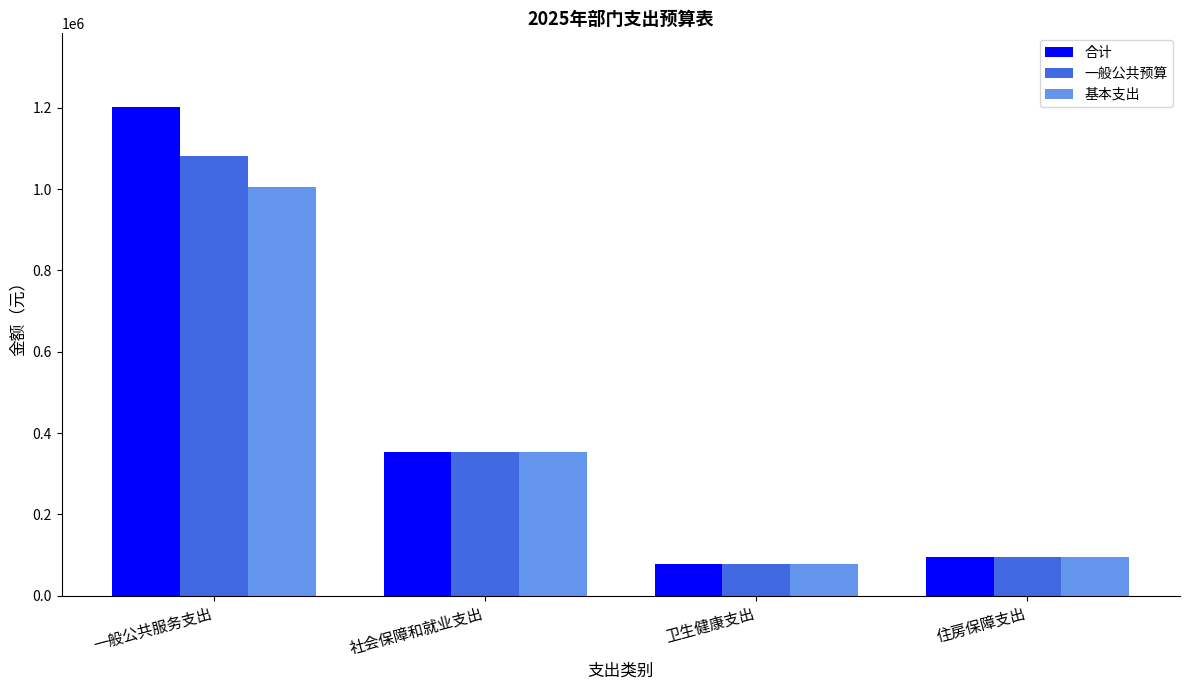

What are all the series names shown in the legend?

合计, 一般公共预算, 基本支出